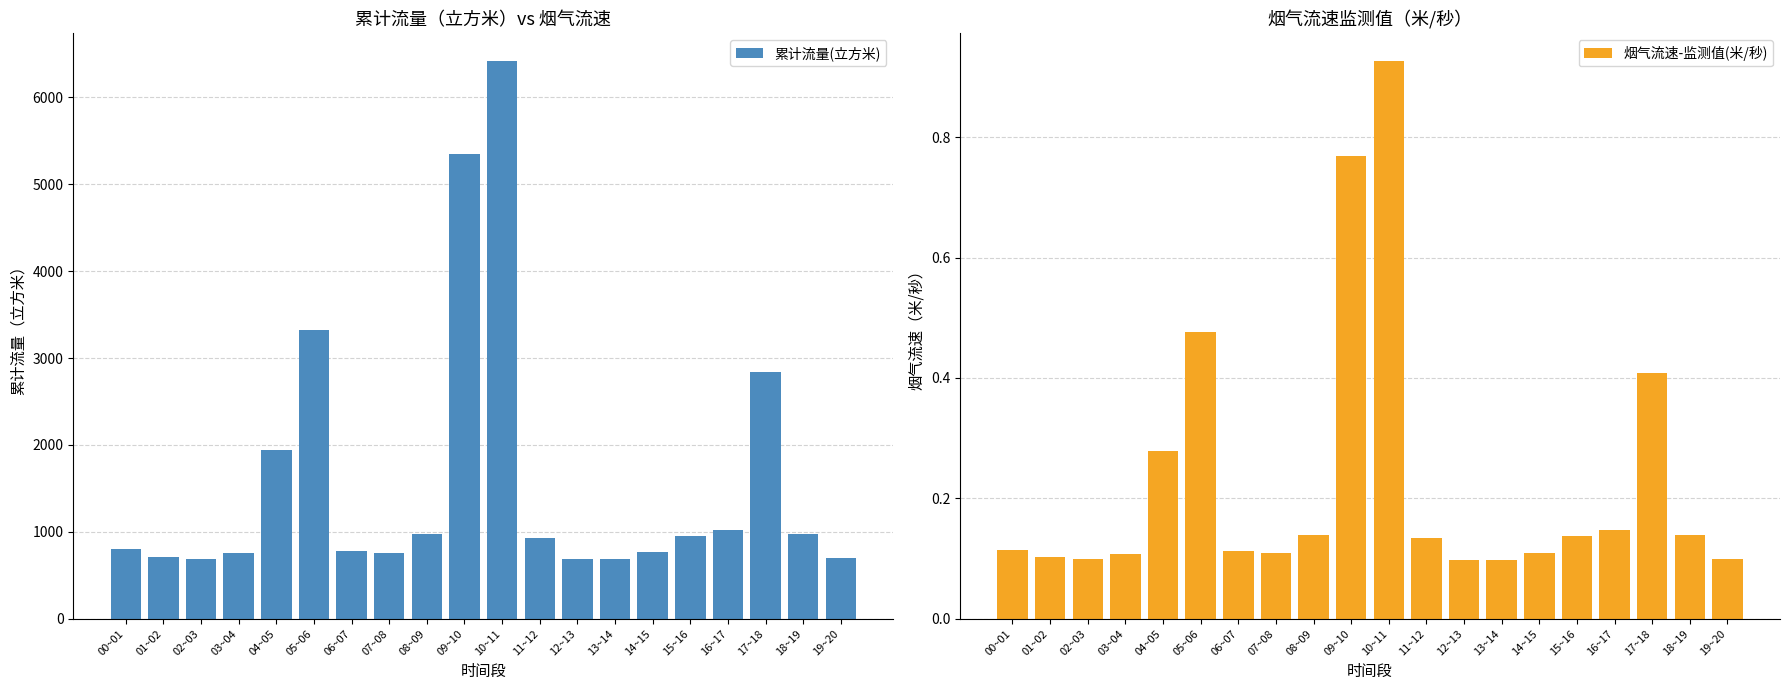

At how many categories does at least one series exceed 1533?

5